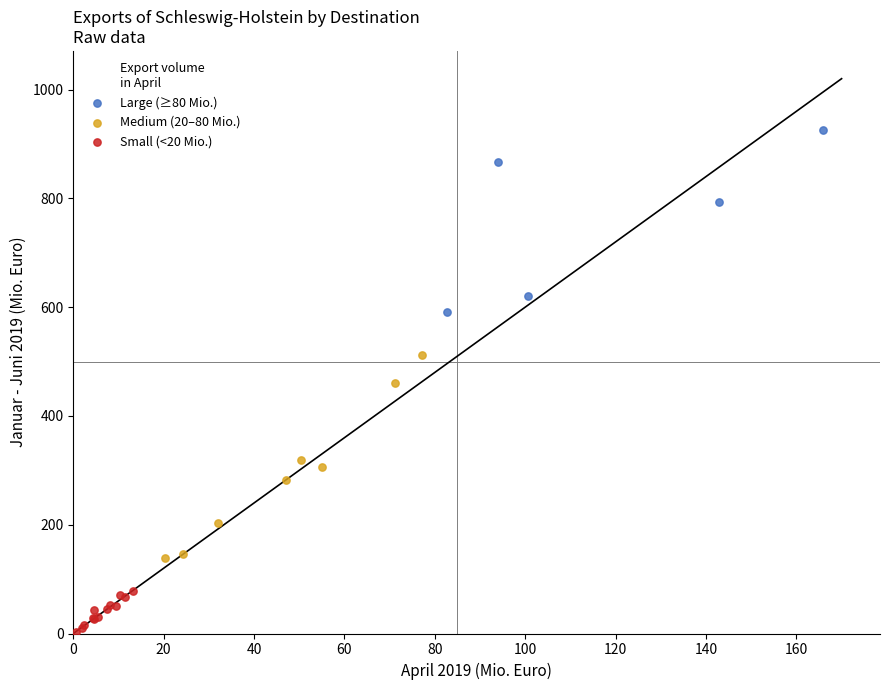

What are all the series names shown in the legend?

Large (≥80 Mio.), Medium (20–80 Mio.), Small (<20 Mio.)